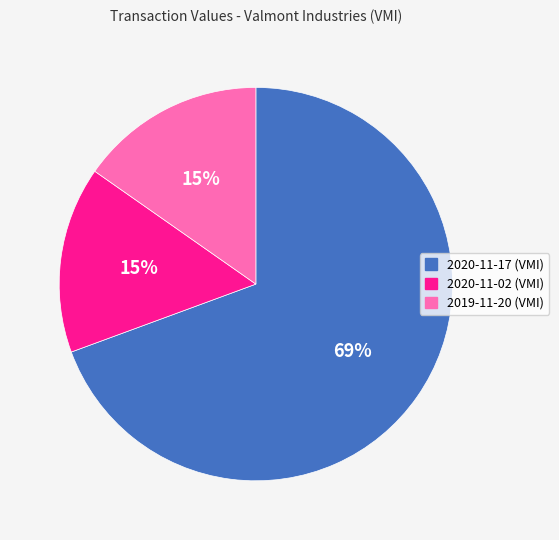

Which category accounts for the majority?

2020-11-17 (VMI)